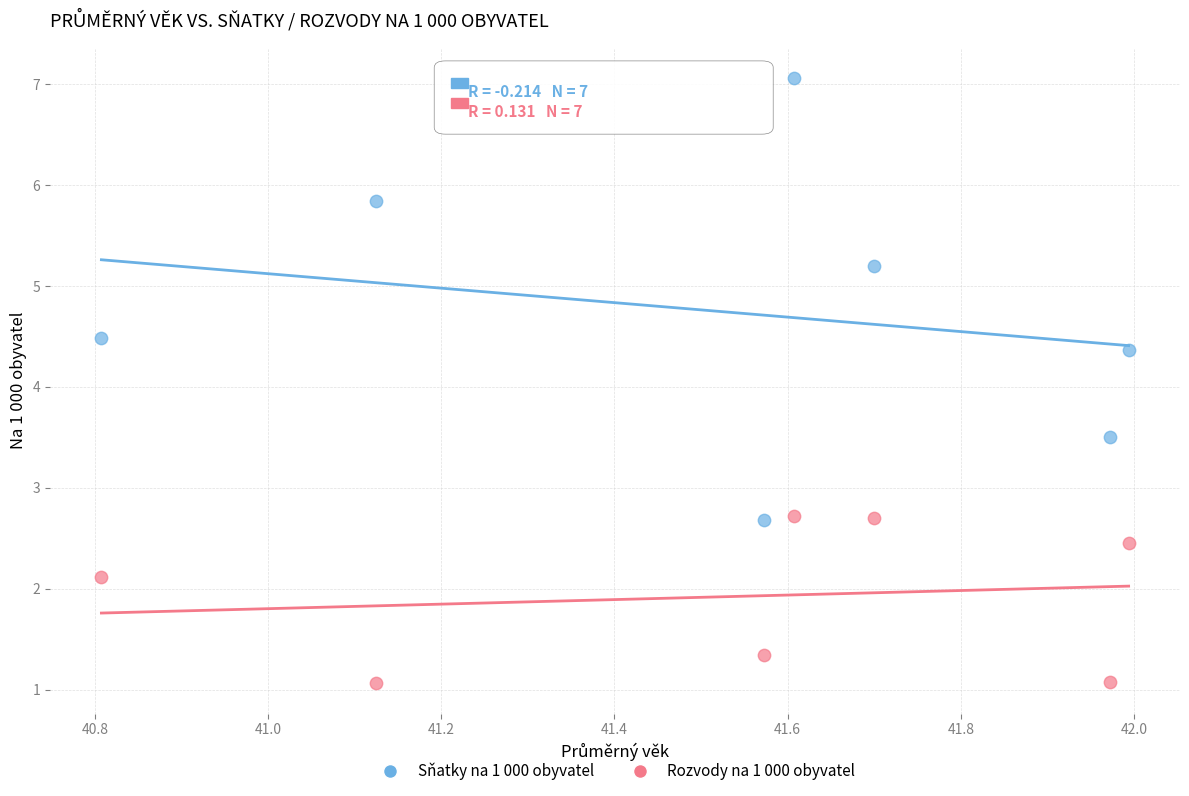

What are all the series names shown in the legend?

Sňatky na 1 000 obyvatel, Rozvody na 1 000 obyvatel